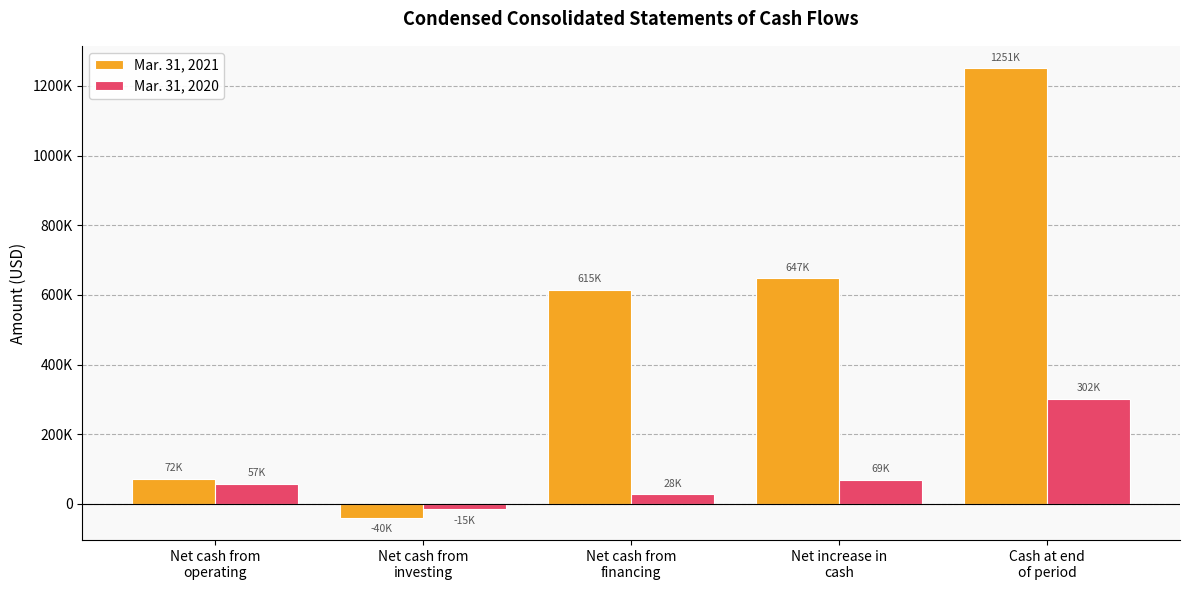

At which label does Mar. 31, 2021 first exceed 615120?

Net increase in
cash